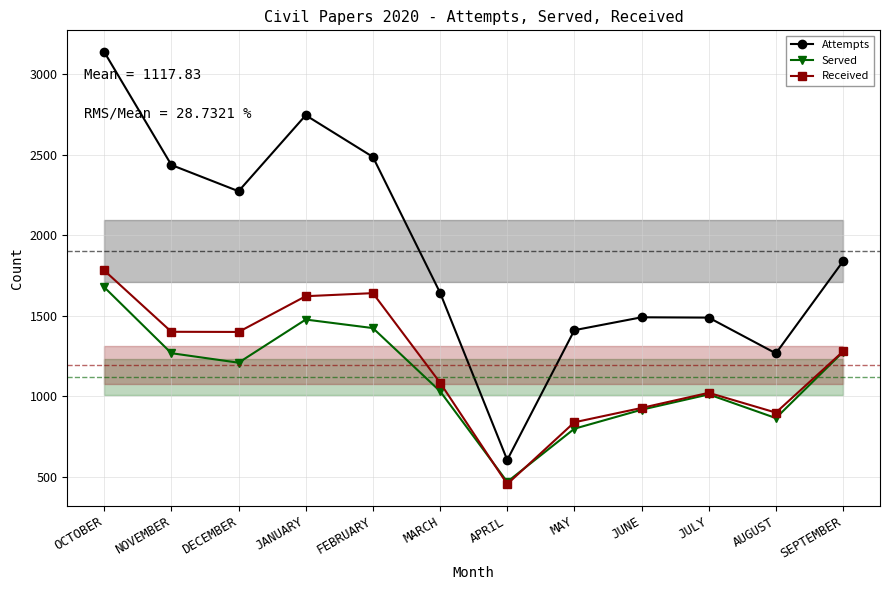

What is the label of the 5th point from the right?

MAY